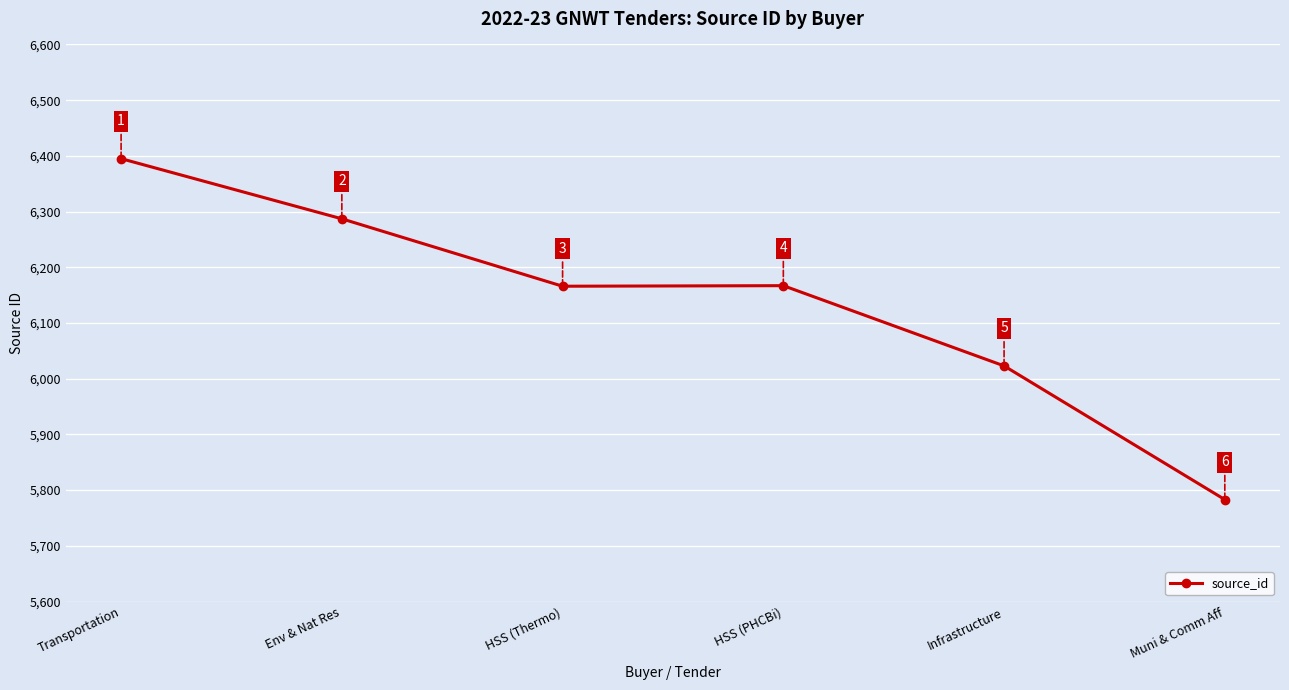

What is the label of the 5th point from the right?

Env & Nat Res